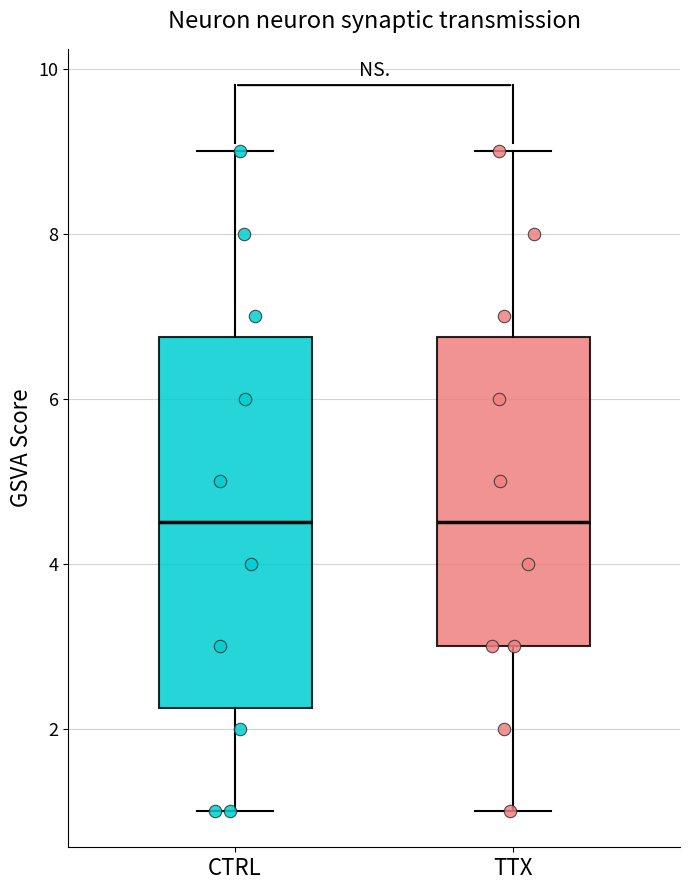

Reading left to right, transcribe this box plot: for each box, give where its median line is, the range the box spans, and where its two whiskers end, as read against the y-axis. The values are not printed on the chart, so give them approximately, as read against the axis.

CTRL: median 4.6, box 2.2 to 6.8, whiskers 1.0 to 9.0
TTX: median 4.6, box 3.0 to 6.8, whiskers 1.0 to 9.0